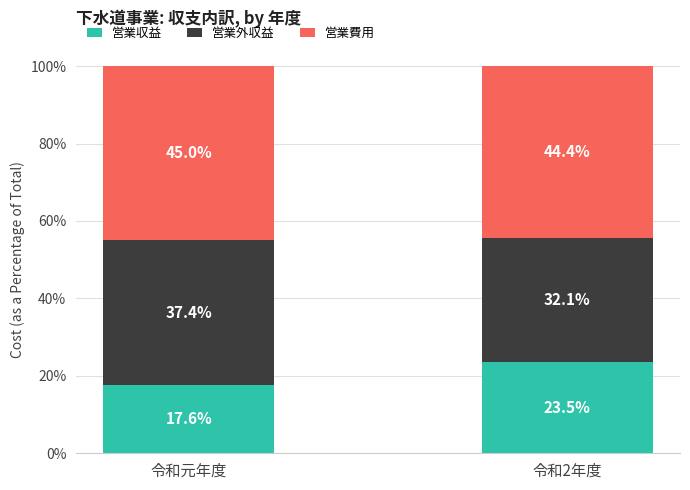

The 営業収益 series shows 17.6 at 令和元年度. True or false?

True